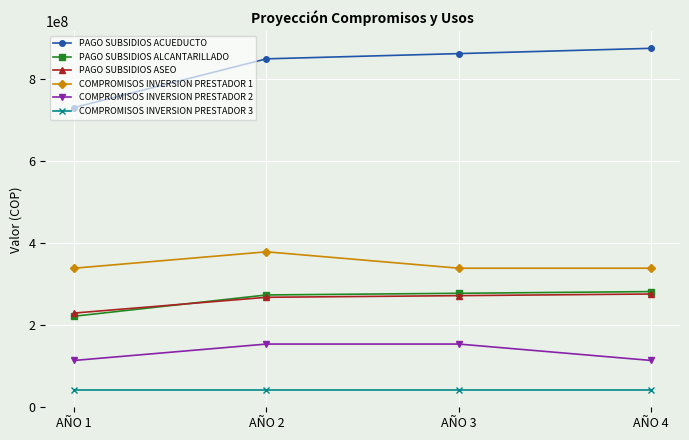

What is the smallest value displayed?

40000000